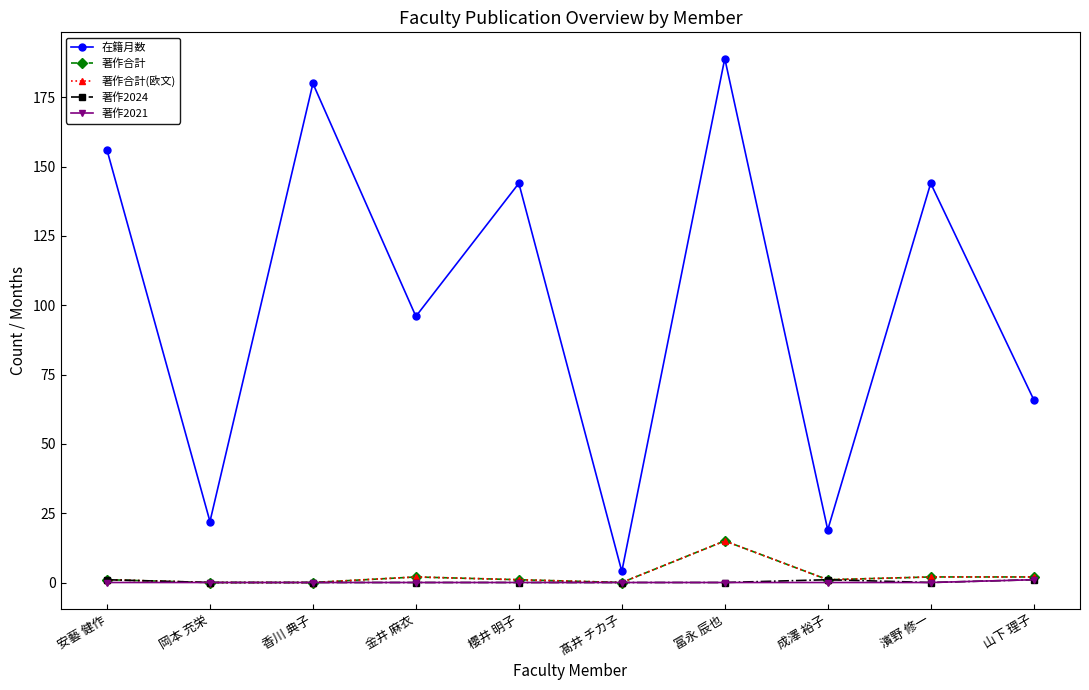

List the series in order of their peak value, highest first.

在籍月数, 著作合計, 著作合計(欧文), 著作2024, 著作2021